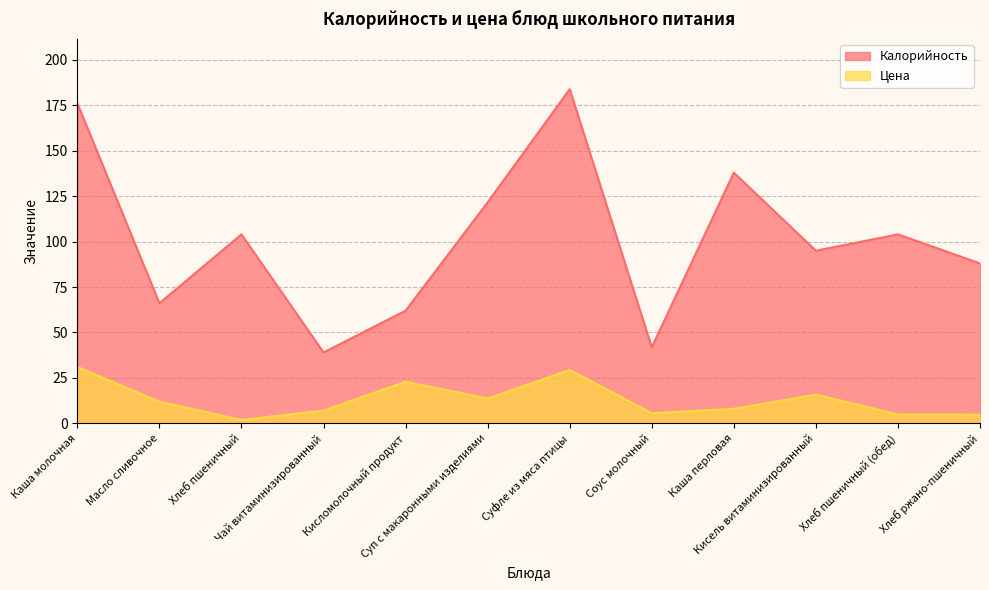

How many values in the Цена series exceed 11?

6